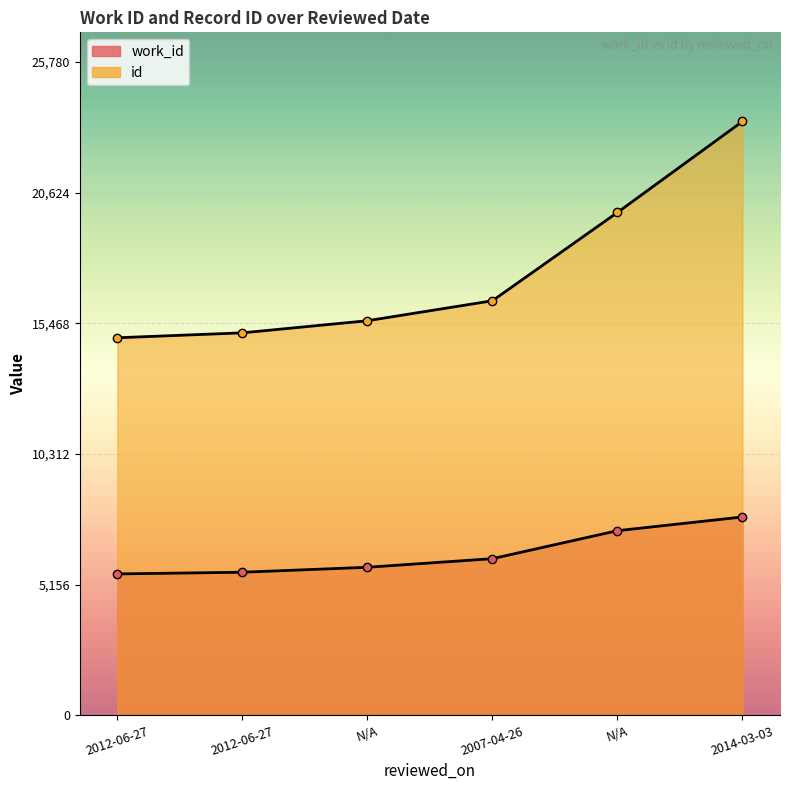

True or false: work_id and id cross at least once.

False